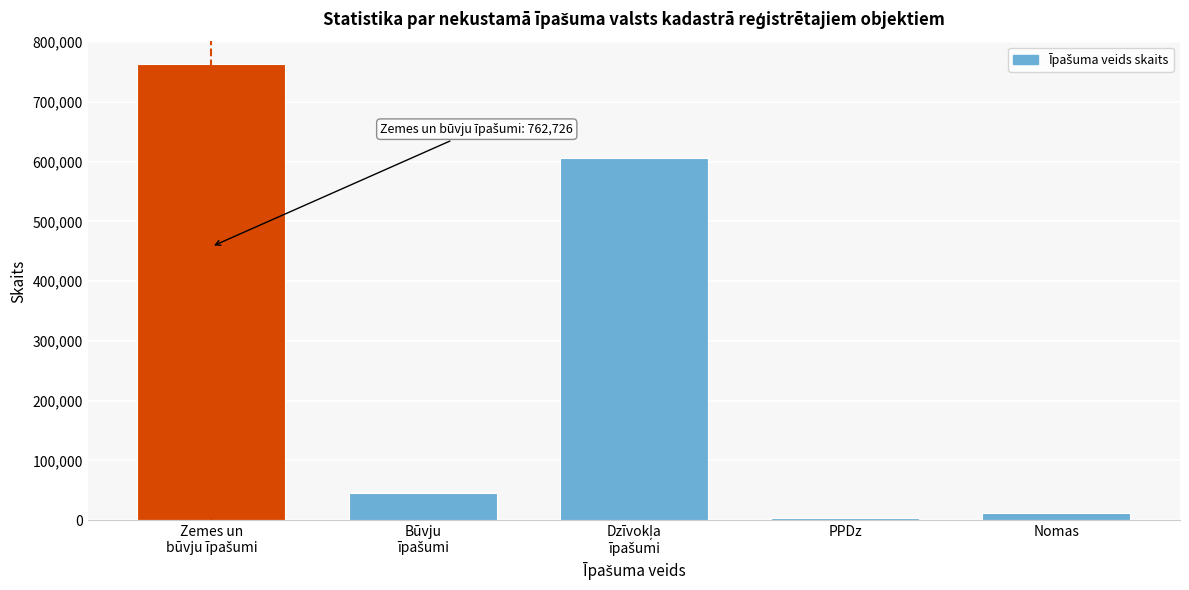

Reading left to right, list all the values displayed in this chart.

762726	45076	605380	4075	11582